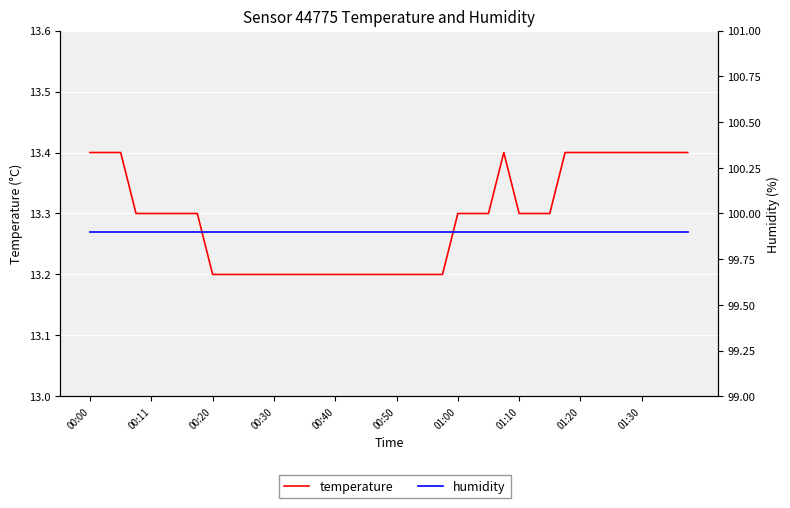

True or false: temperature has a value of 13.2 at 17.

True